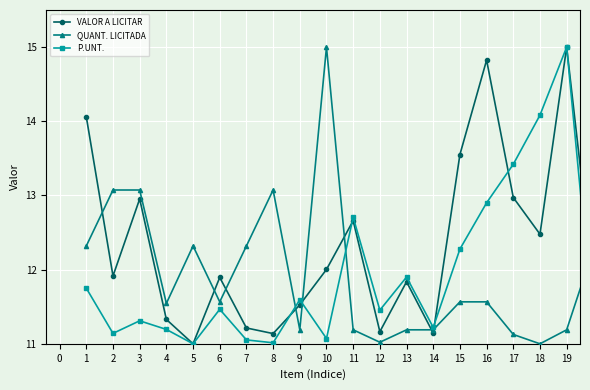

What is the maximum value for QUANT. LICITADA?

15.0